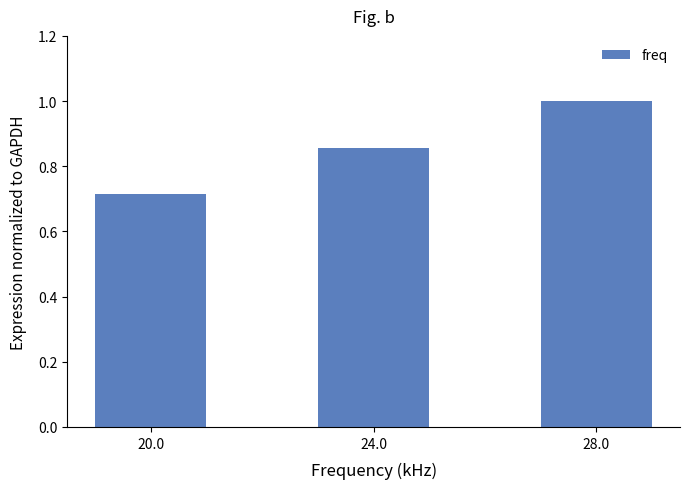

What is the label of the 2nd bar from the right?

24.0